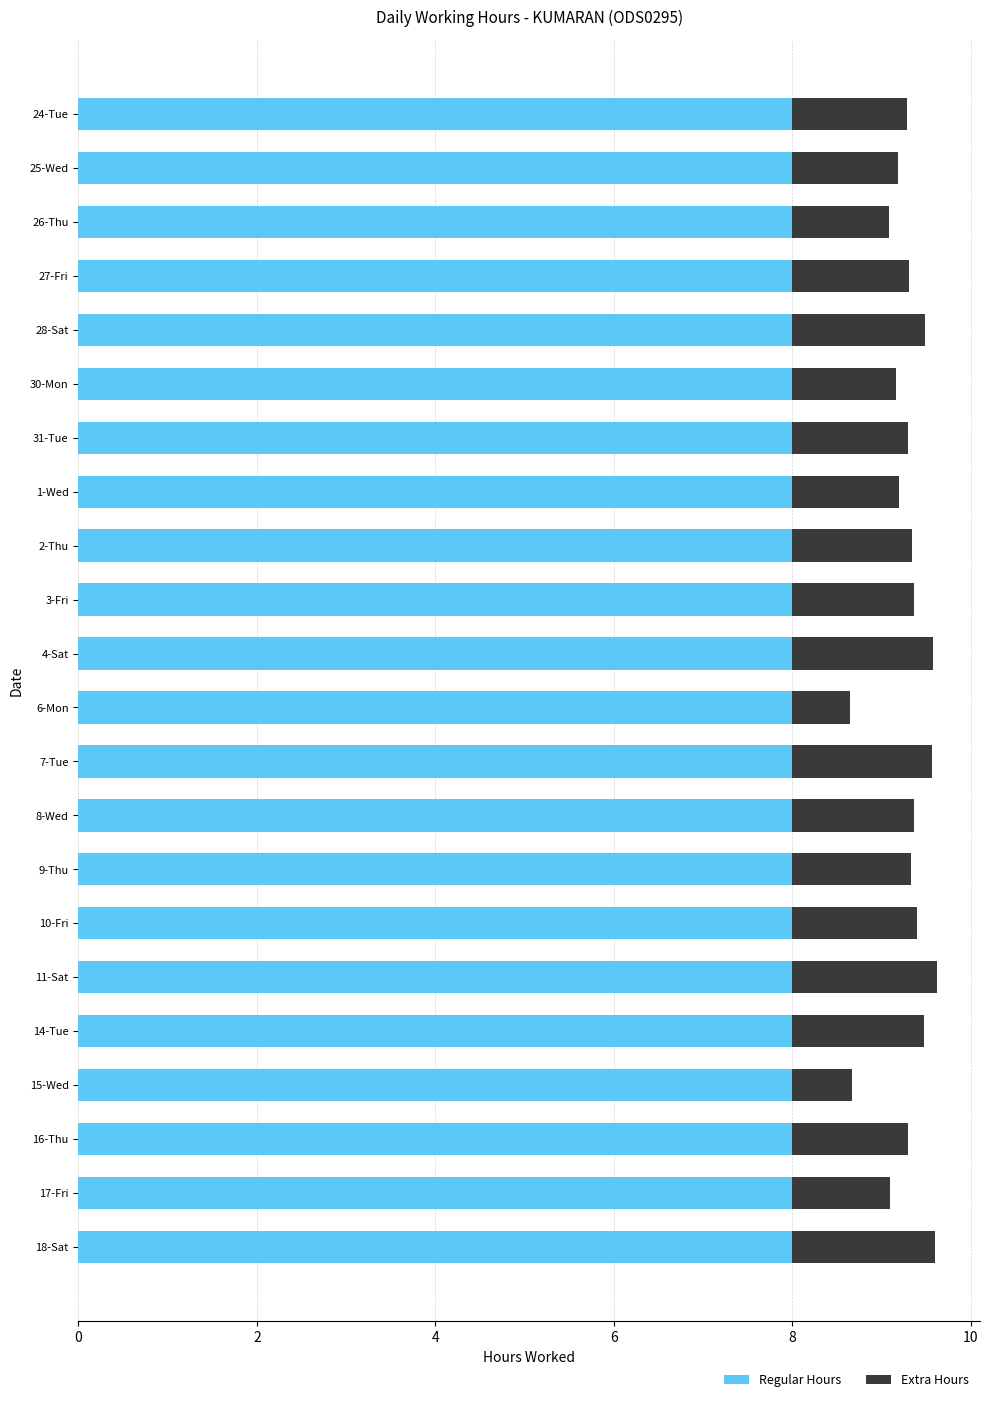

What is the highest value of the Regular Hours series?

8.0